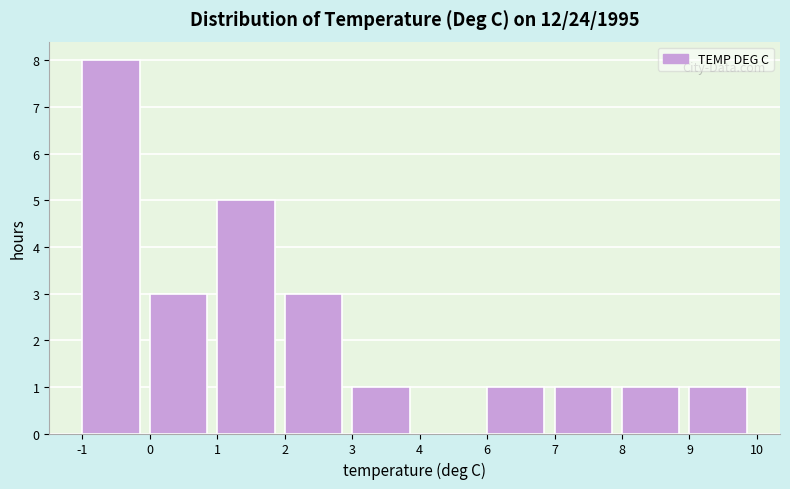

Reading right to left, list all the values displayed in this chart.

9=1	8=1	7=1	6=1	4=0	3=1	2=3	1=5	0=3	-1=8